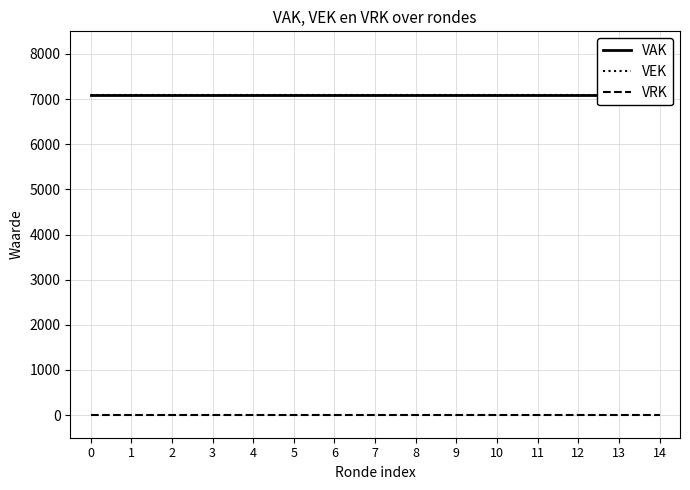

True or false: VEK and VAK intersect in this chart.

False